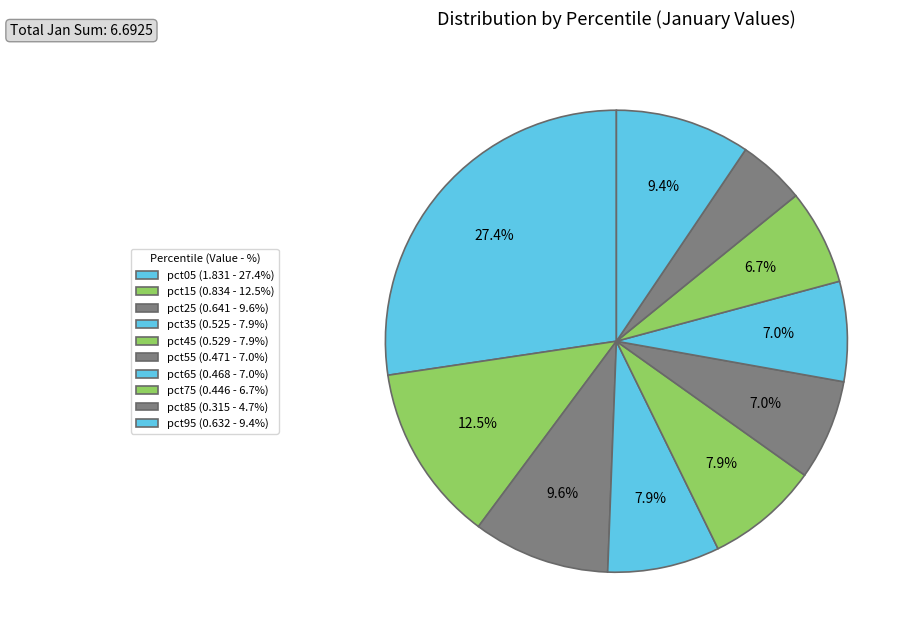

Which slice is the smallest?

pct85